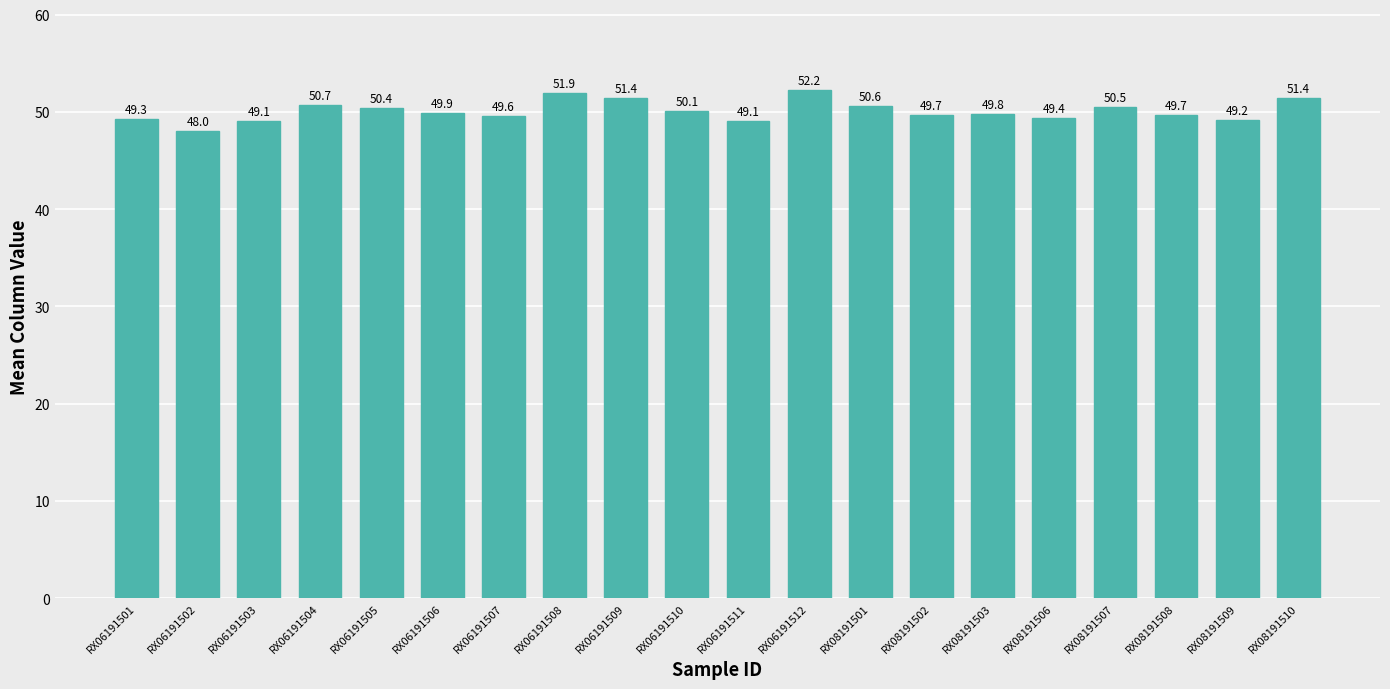

What is the difference between the maximum and minimum values?

4.2